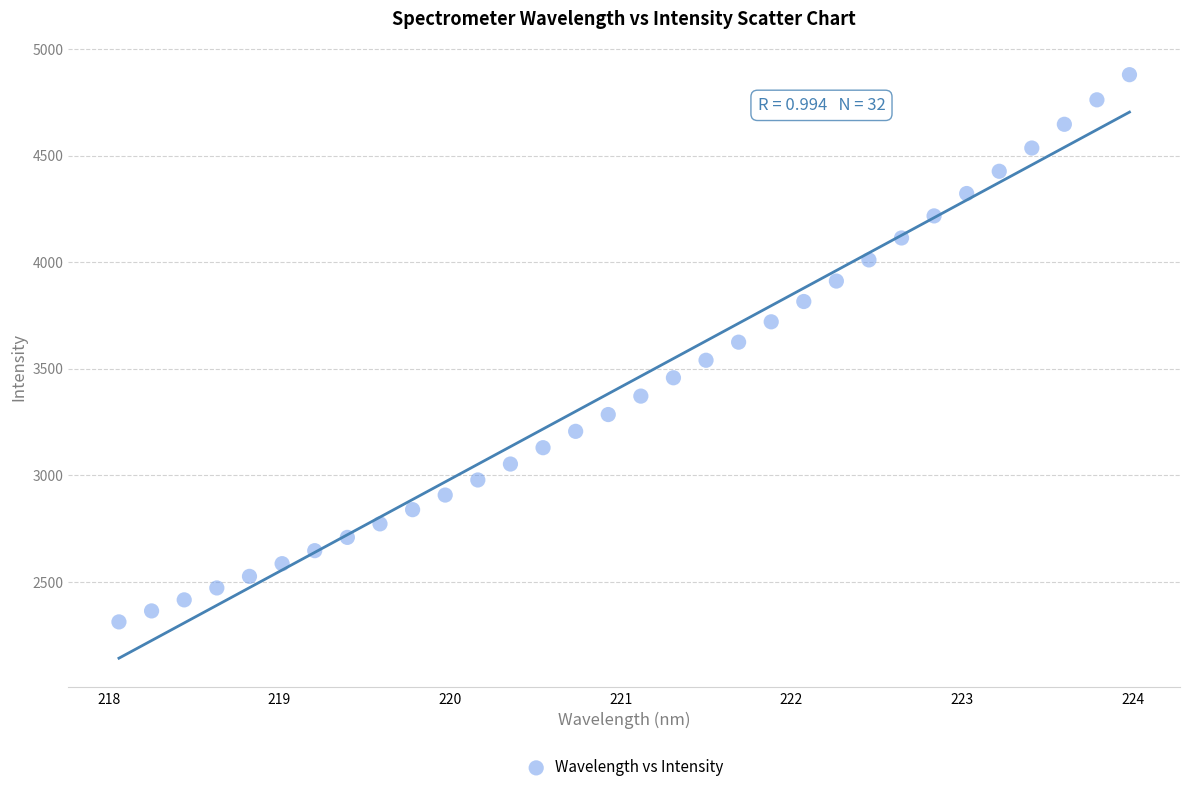

What is the range of Y values (max minus min)?

2568.8